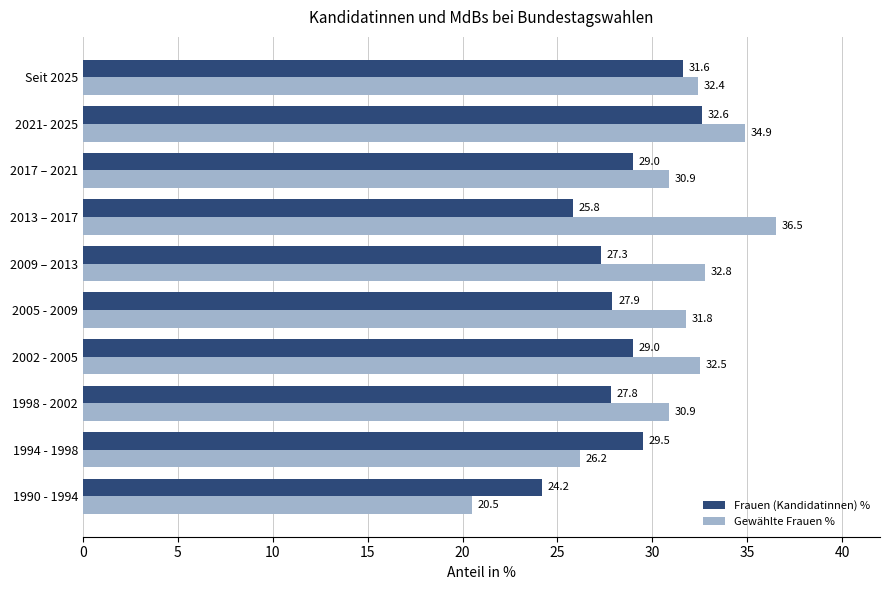

At which label is Gewählte Frauen % closest to 28?

1994 - 1998